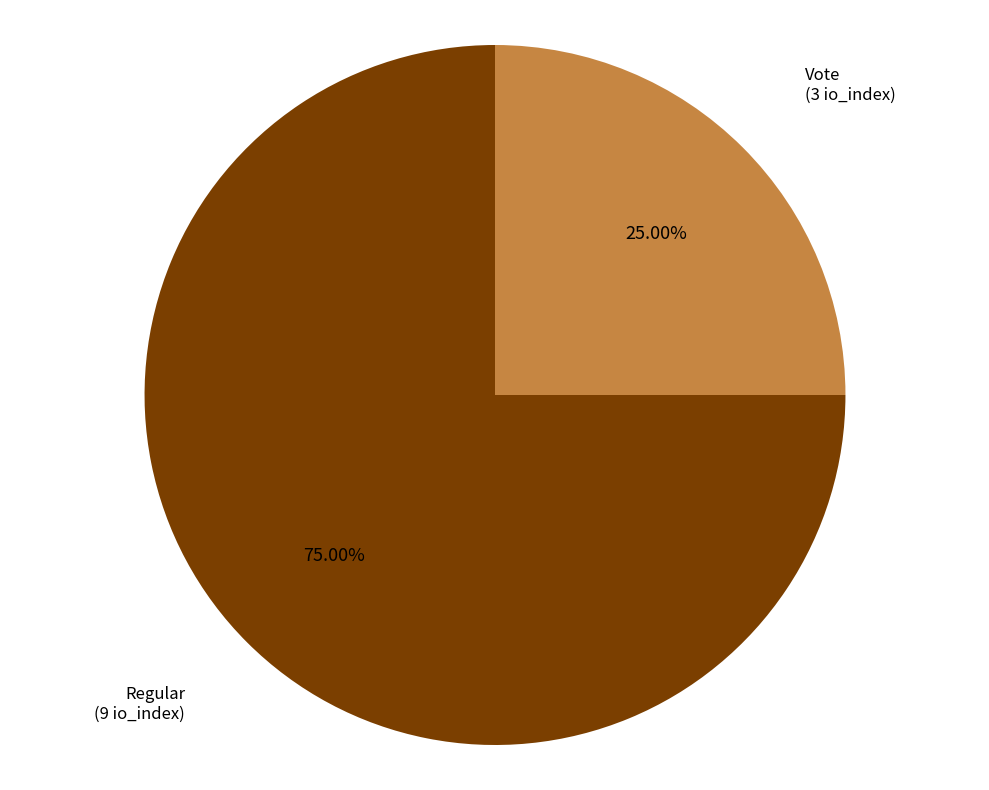

Is it true that Vote is 25% of the pie?

True